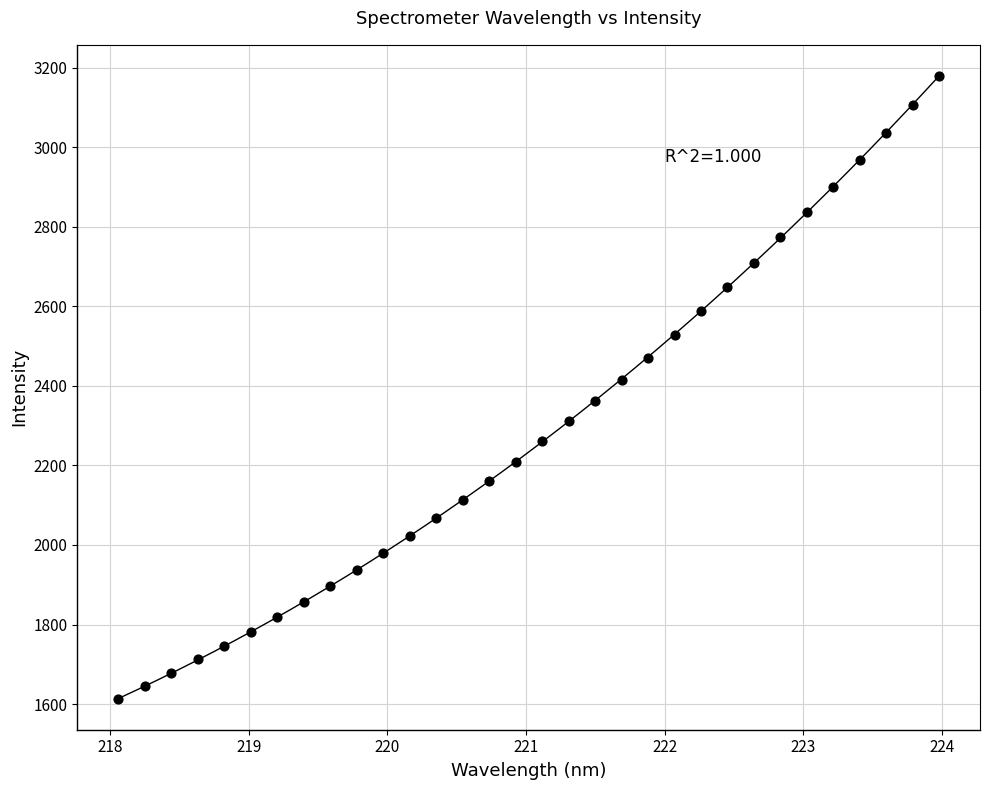

What is the range of X values (max minus min)?

5.9